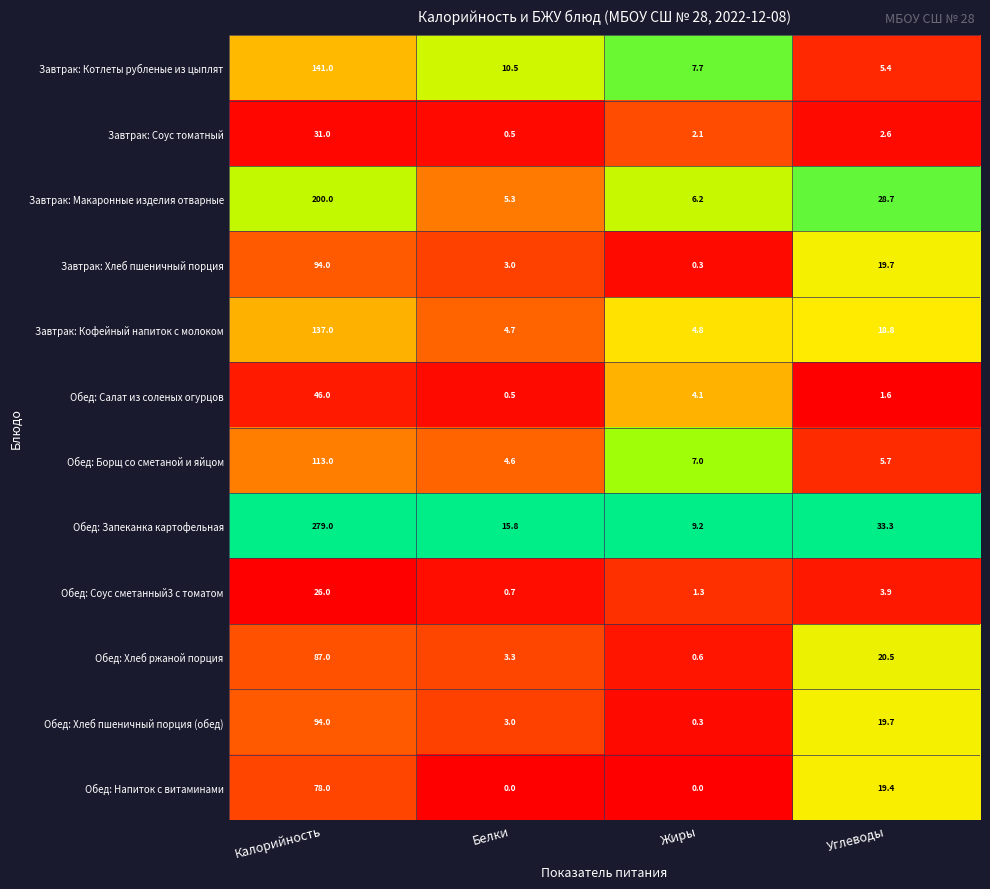

What is the difference between the highest and lowest values at Калорийность?

253.0